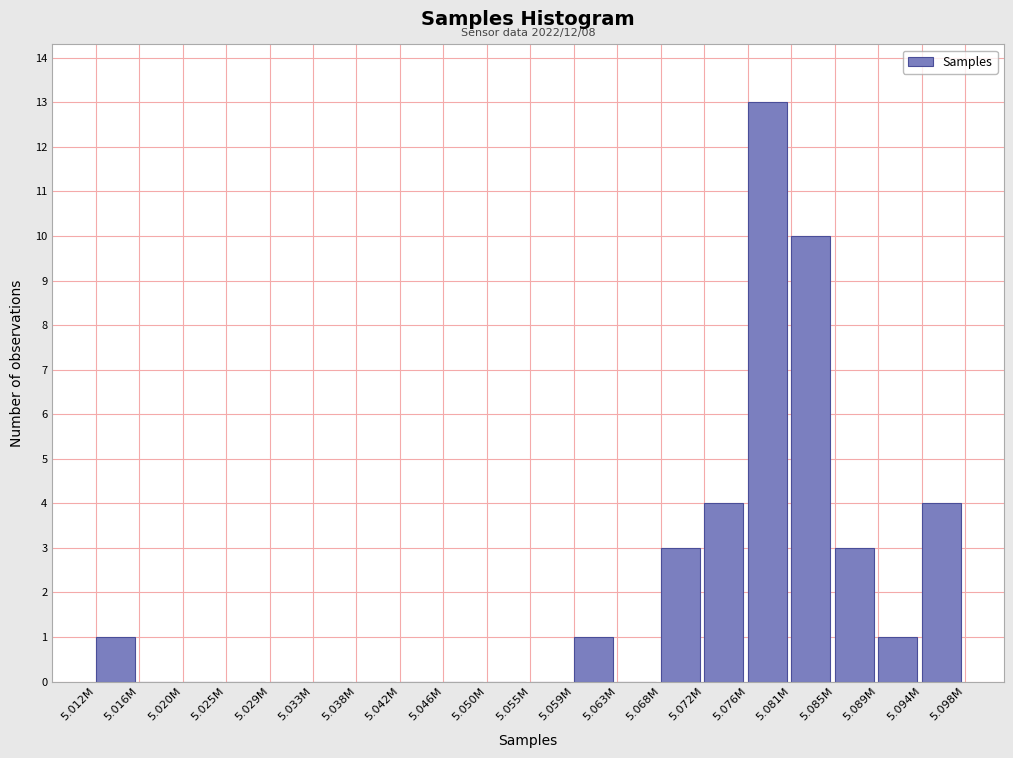

Reading right to left, list all the values displayed in this chart.

5.094M=4	5.089M=1	5.085M=3	5.081M=10	5.076M=13	5.072M=4	5.068M=3	5.063M=0	5.059M=1	5.055M=0	5.050M=0	5.046M=0	5.042M=0	5.038M=0	5.033M=0	5.029M=0	5.025M=0	5.020M=0	5.016M=0	5.012M=1